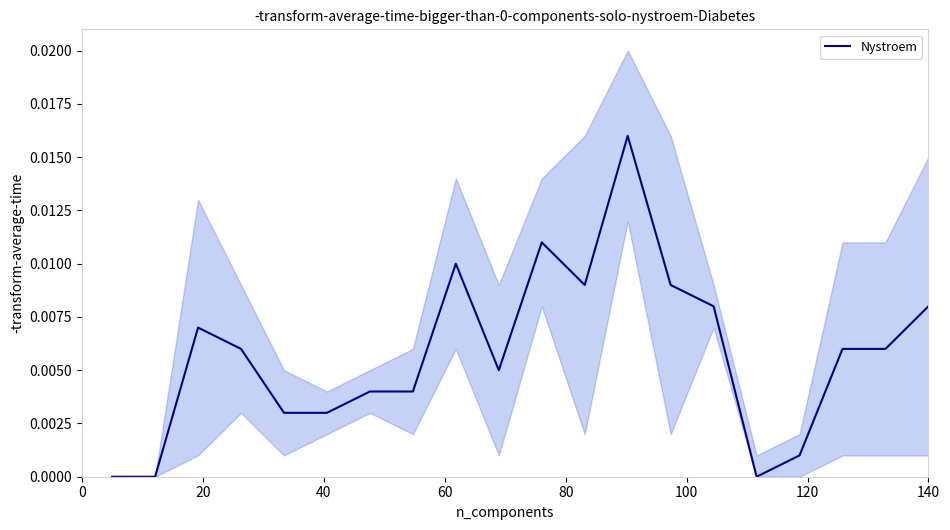

What position from the left is 0?

1